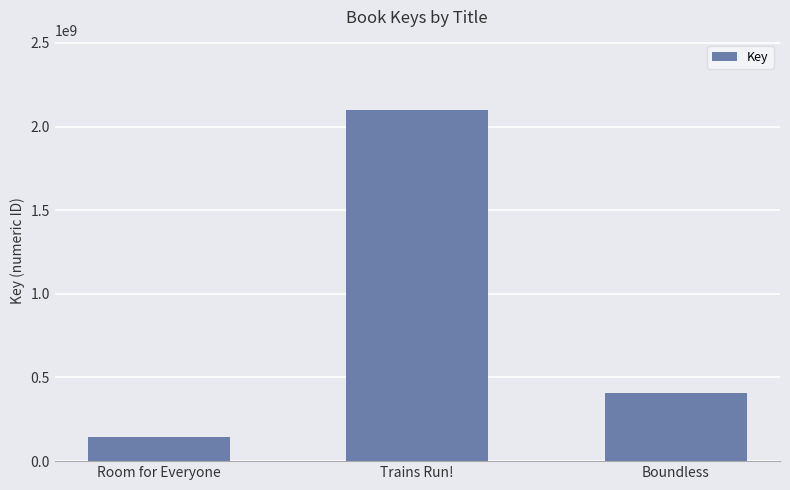

What is the label of the 1st bar from the right?

Boundless